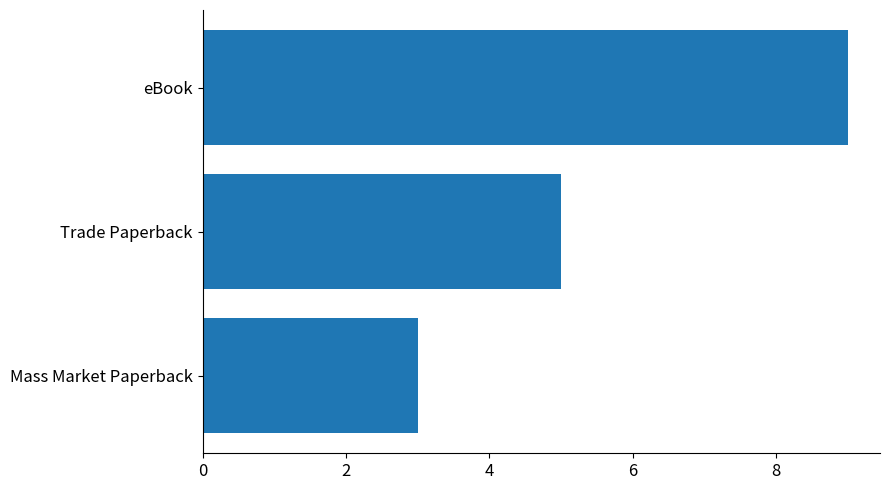

Count the values in the range 3 to 9.

3